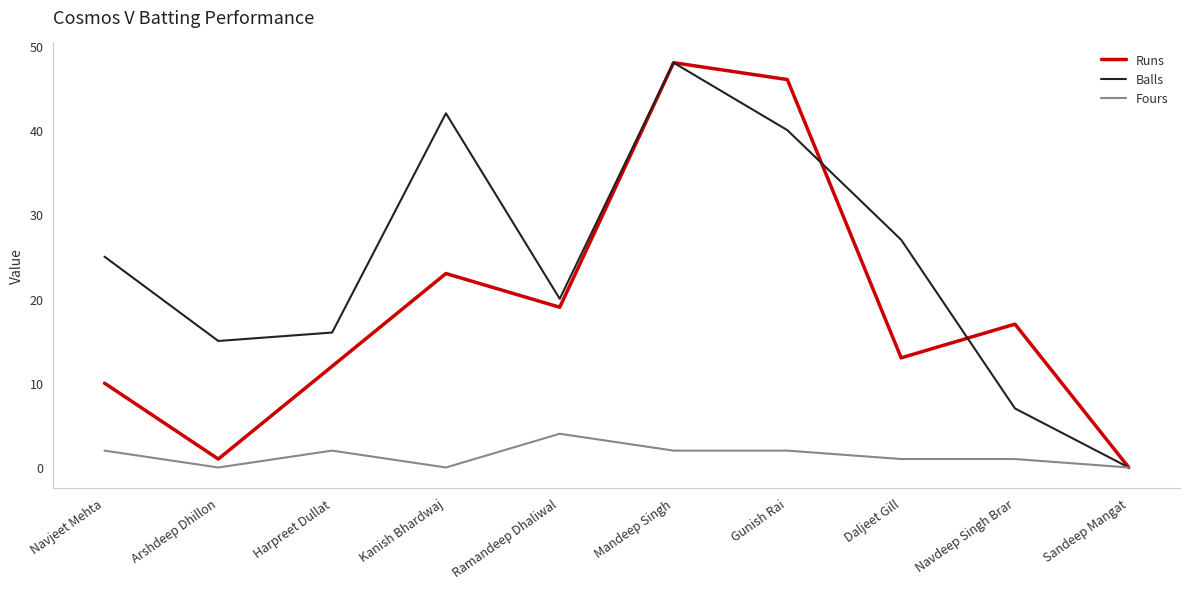

At which category does Fours reach its first local peak?

Harpreet Dullat